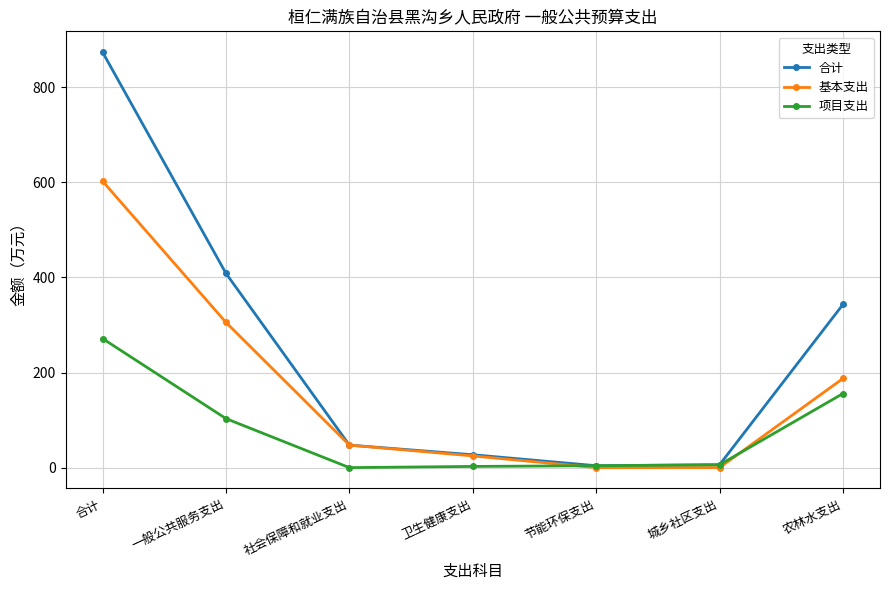

At which category is the sum across all series the highest?

合计